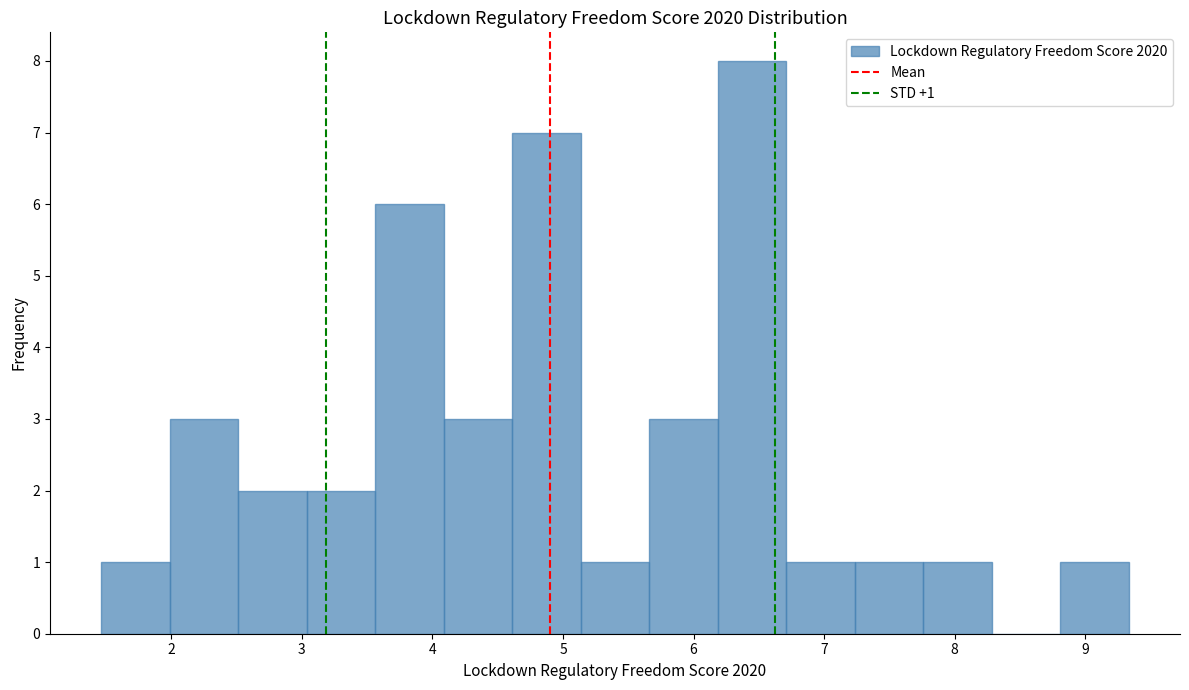

Over which range of the x-axis is the bar tallest?

6.2 to 6.7